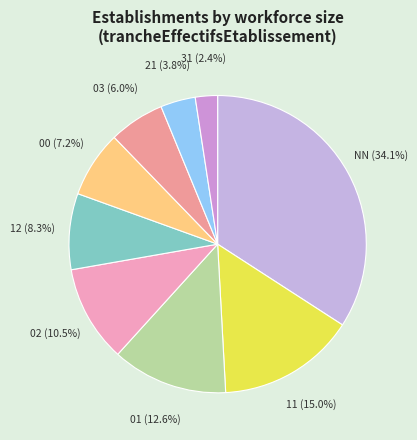

What is the largest slice in the pie chart?

NN